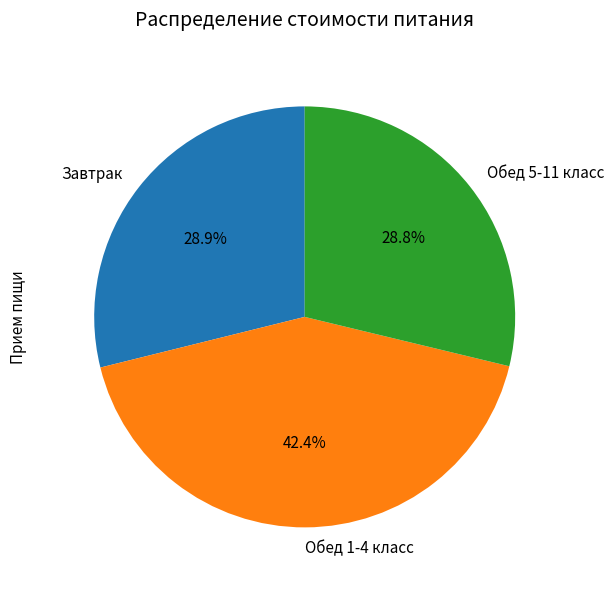

Between Обед 1-4 класс and Обед 5-11 класс, which is larger?

Обед 1-4 класс